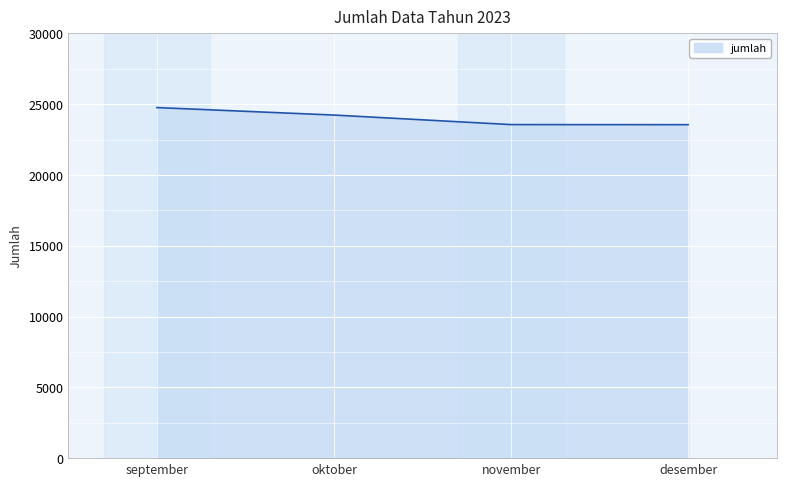

What is the ratio of the value at november to the value at september?

1.0